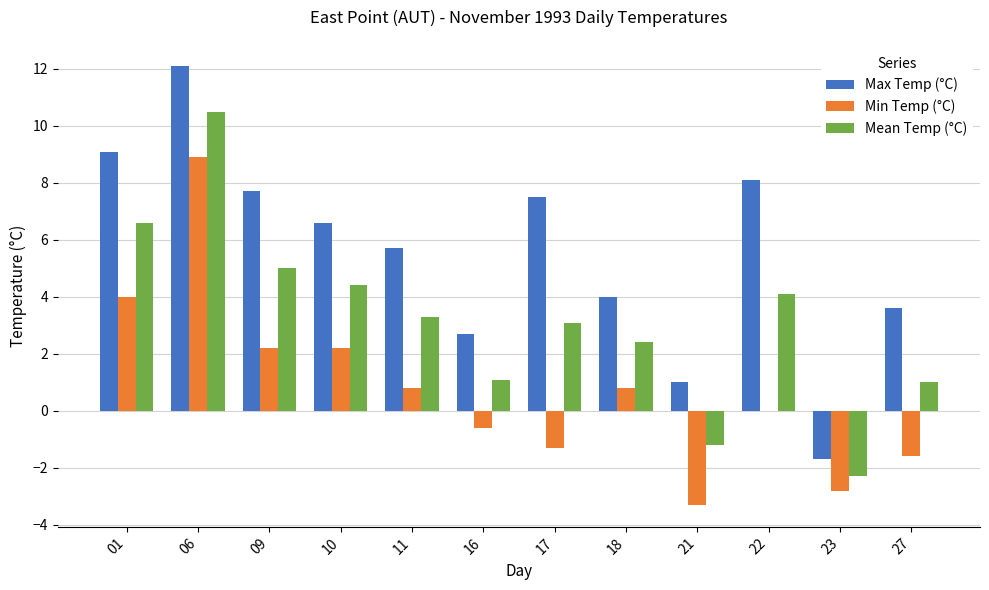

At which category is the sum across all series the highest?

06